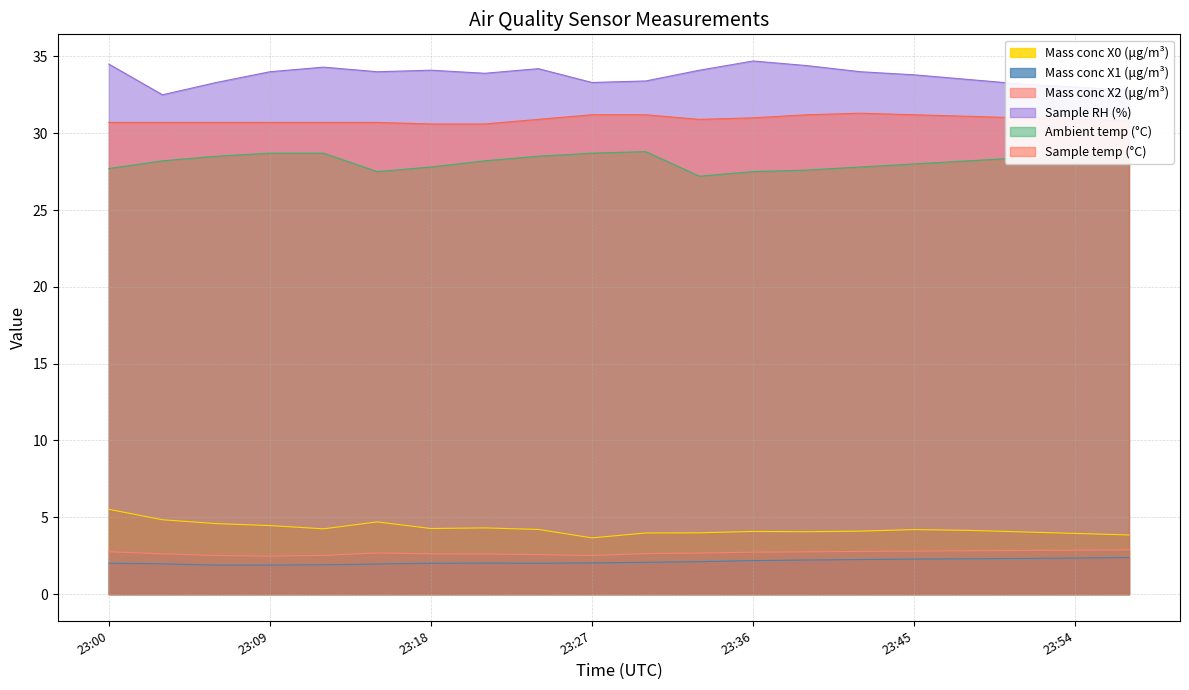

At 23:15, list the series in order from smallest to largest.

Mass conc X1 (μg/m³), Mass conc X2 (μg/m³), Mass conc X0 (μg/m³), Ambient temp (°C), Sample temp (°C), Sample RH (%)